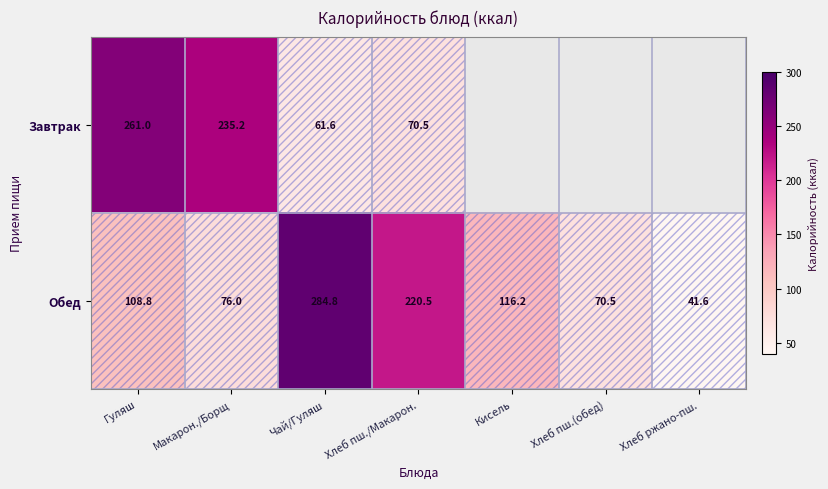

Rank the series at Чай/Гуляш from lowest to highest value.

Завтрак, Обед